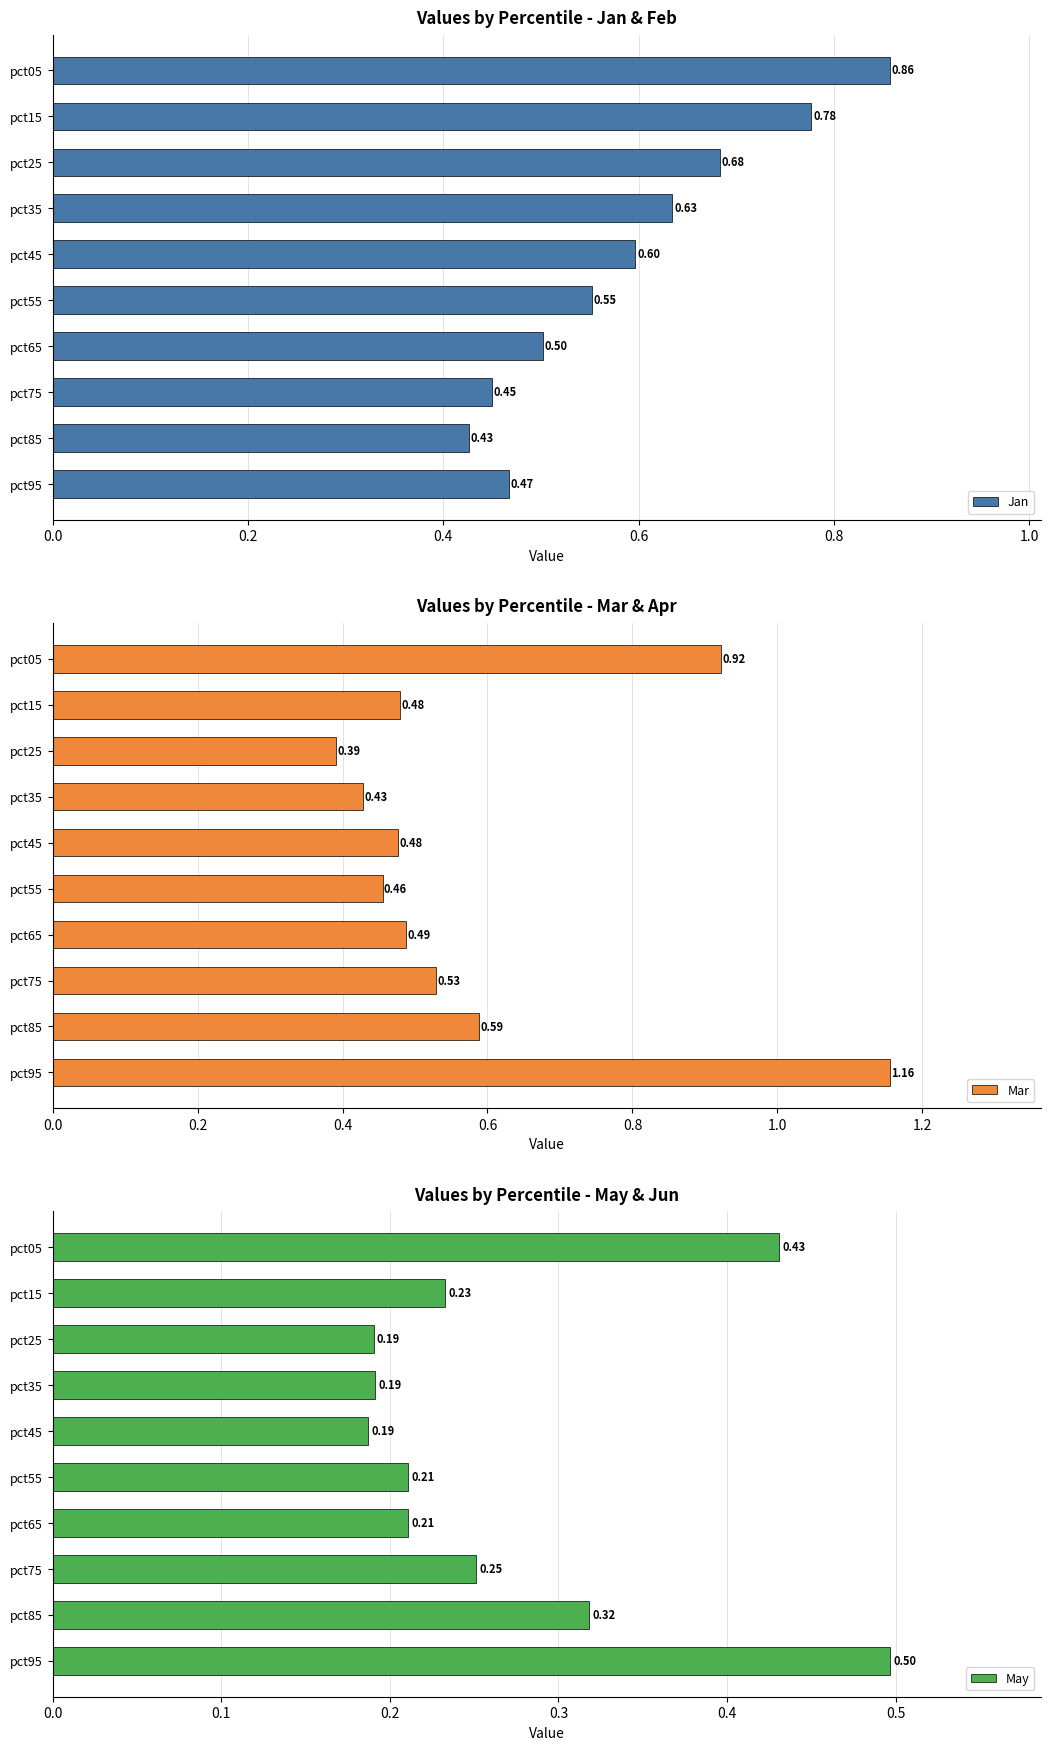

At which label does Jan reach its minimum?

pct85